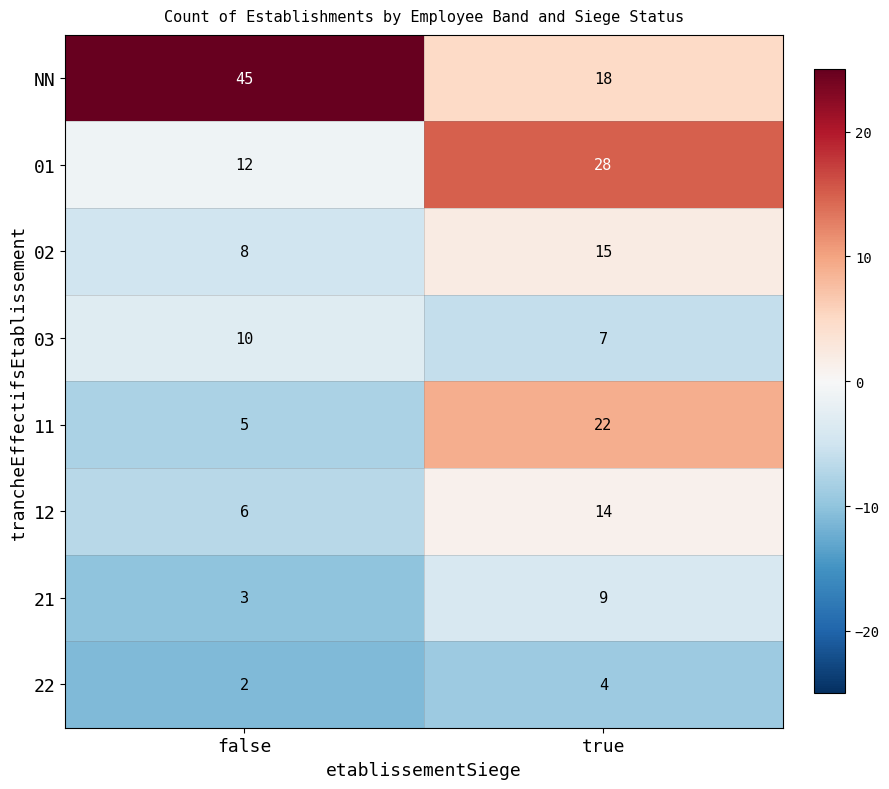

What is the approximate value of 11 at false, to the nearest 5?

5